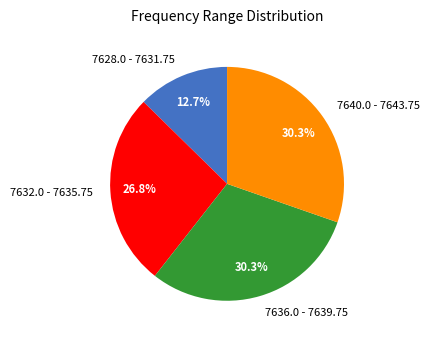

Does any single category account for the majority?

No